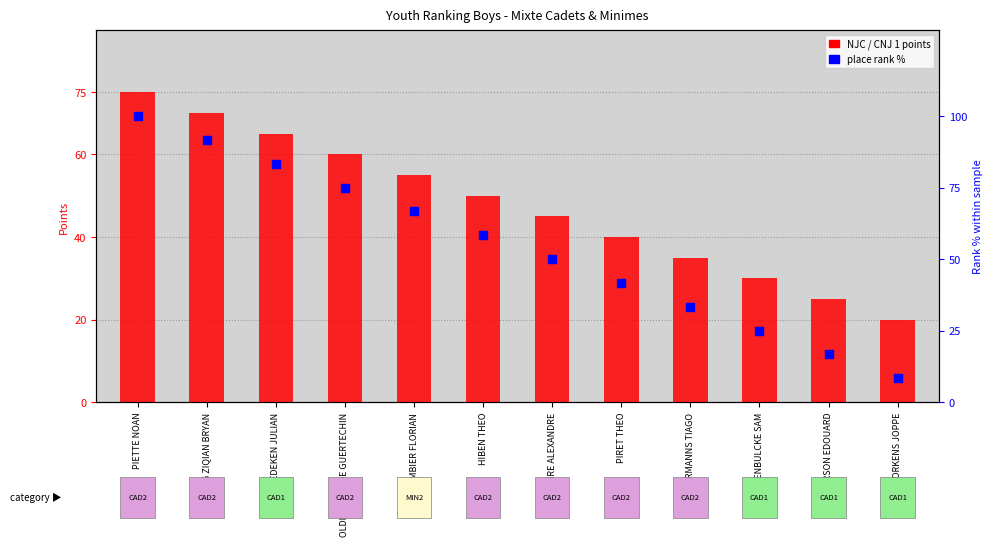

Is the value of Place (rank %) at HIBEN THEO greater than the value of NJC / CNJ 1 points at VANDENBULCKE SAM?

Yes